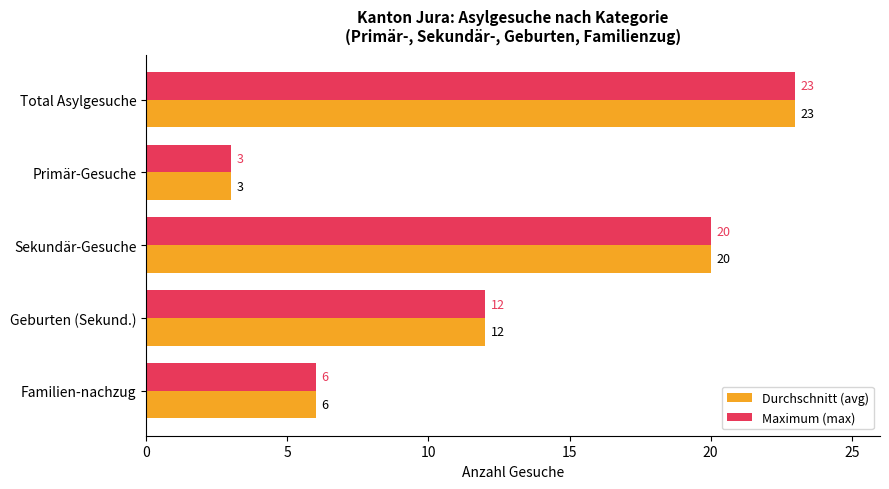

What is the difference between the second highest and second lowest values in the Durchschnitt (avg) series?

14